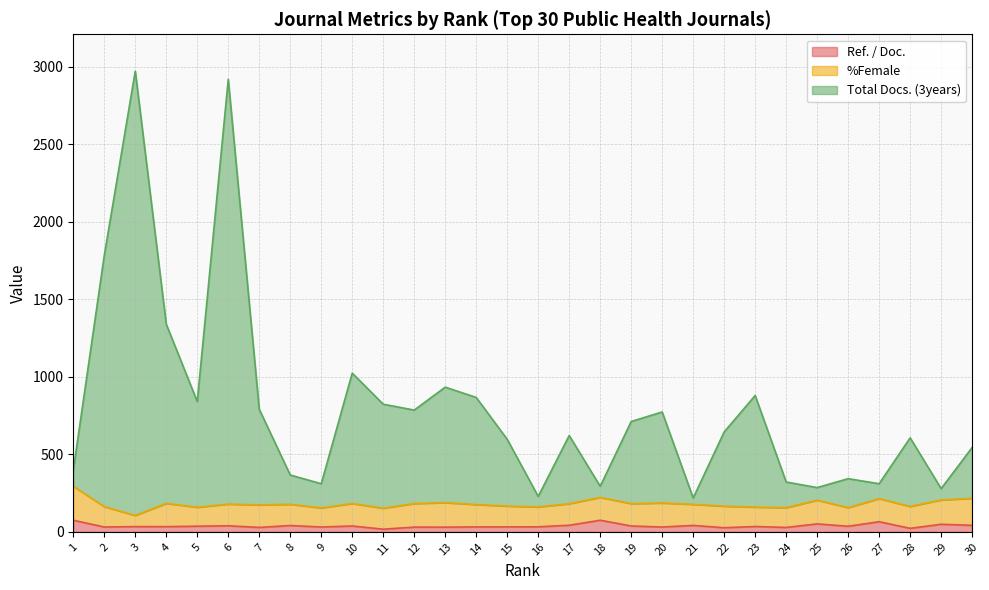

What is the maximum value for Ref. / Doc.?

74.7